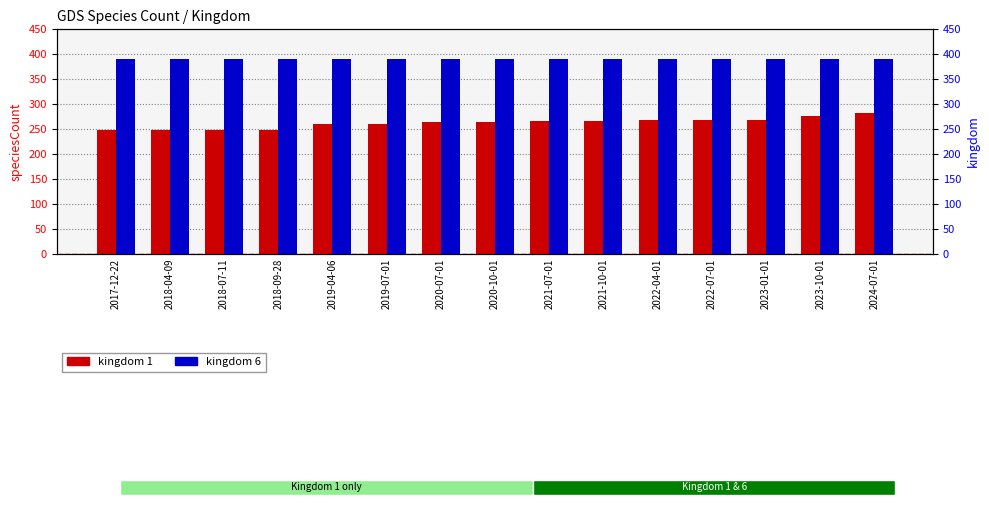

Which series has the largest range (max minus min)?

kingdom 1